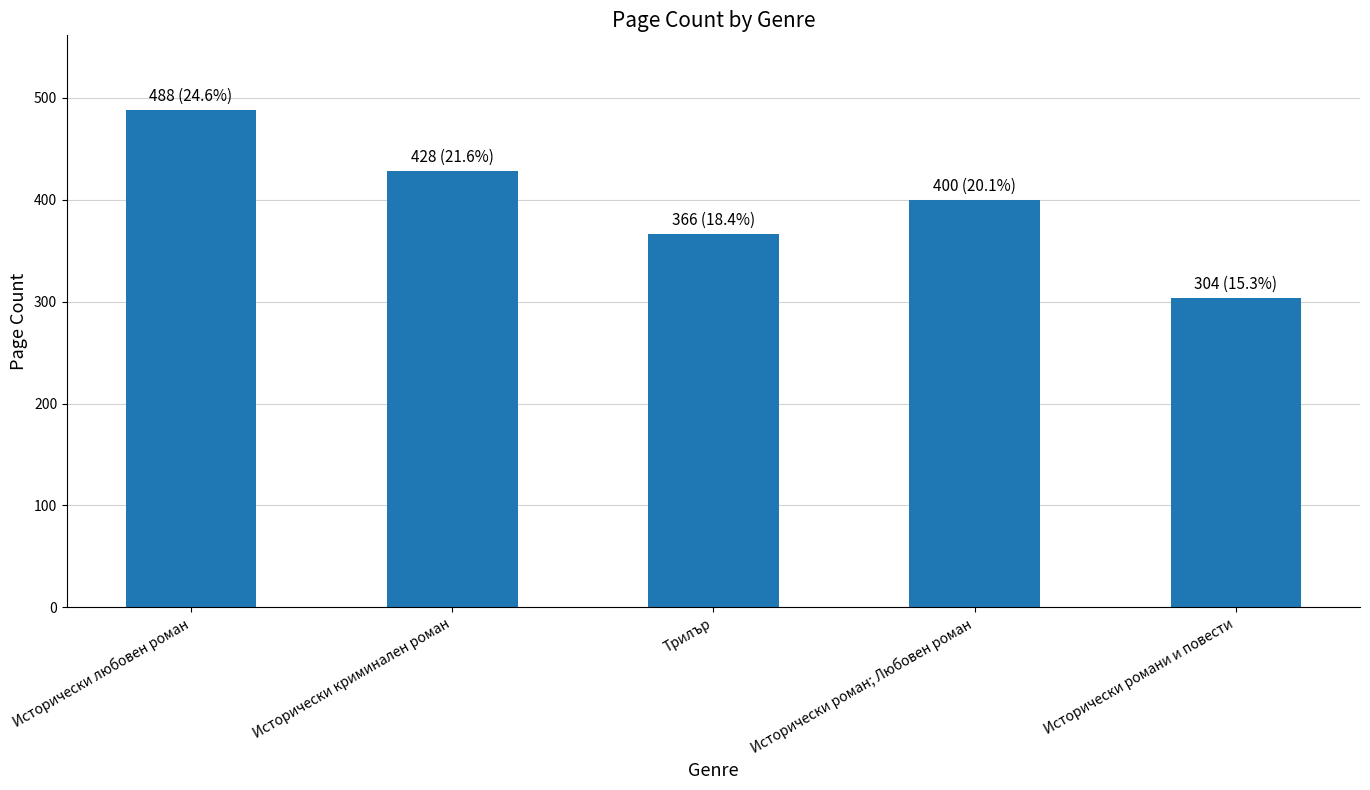

True or false: the data shows 304 at Исторически романи и повести.

True